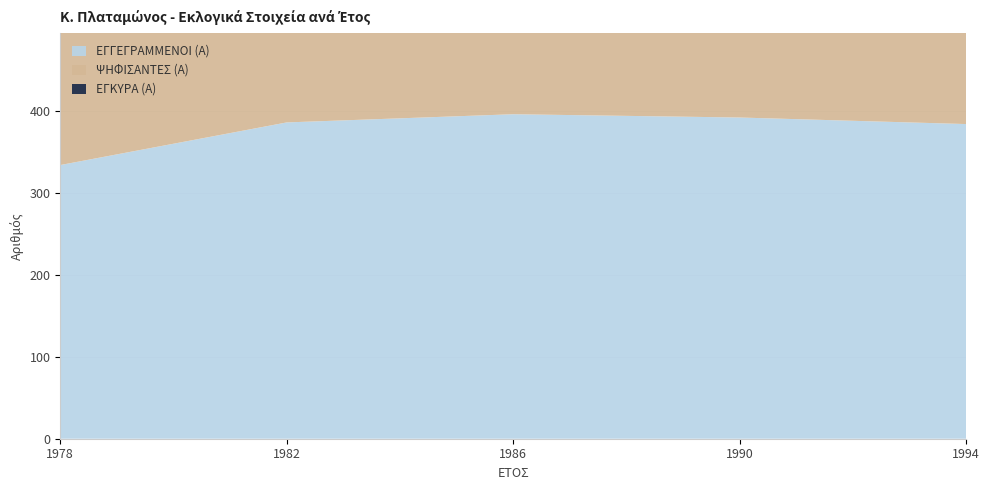

Reading left to right, extract all data points from this chart.

ΕΓΓΕΓΡΑΜΜΕΝΟΙ (Α): 1978=334	1982=386	1986=396	1990=392	1994=384
ΨΗΦΙΣΑΝΤΕΣ (Α): 1978=254	1982=287	1986=282	1990=262	1994=262
ΕΓΚΥΡΑ (Α): 1978=252	1982=285	1986=277	1990=258	1994=258